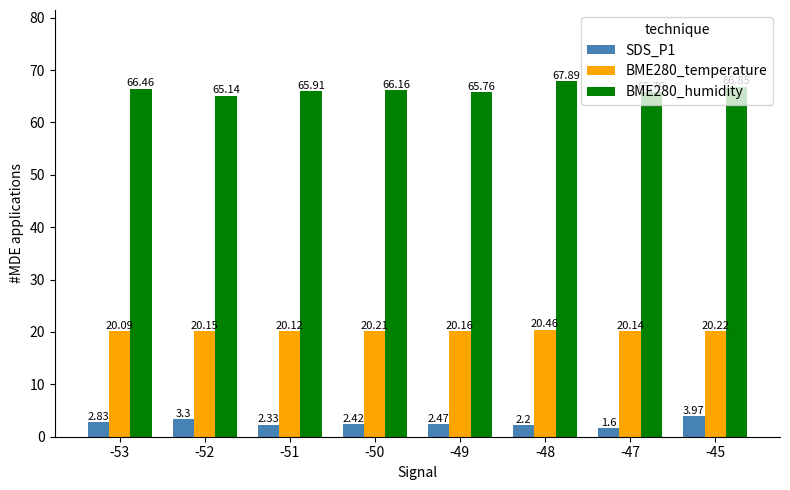

How many distinct data groups are displayed?

3